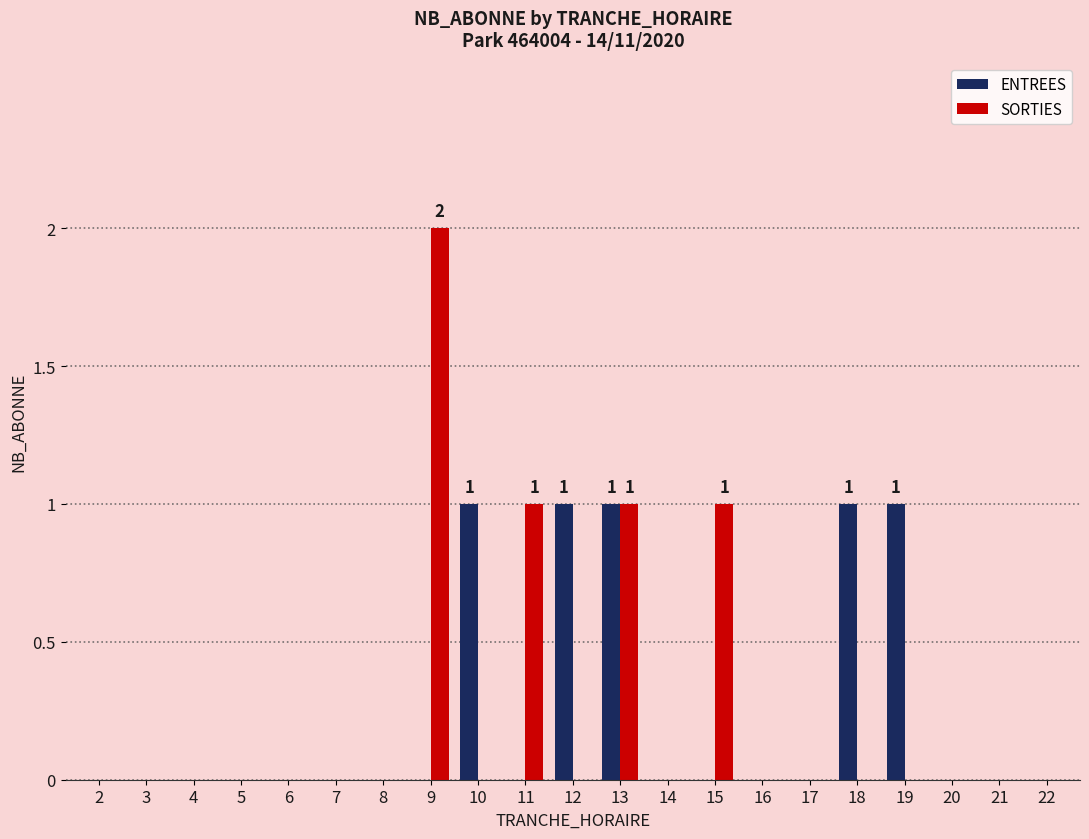

Which category has the highest value in the SORTIES series?

9